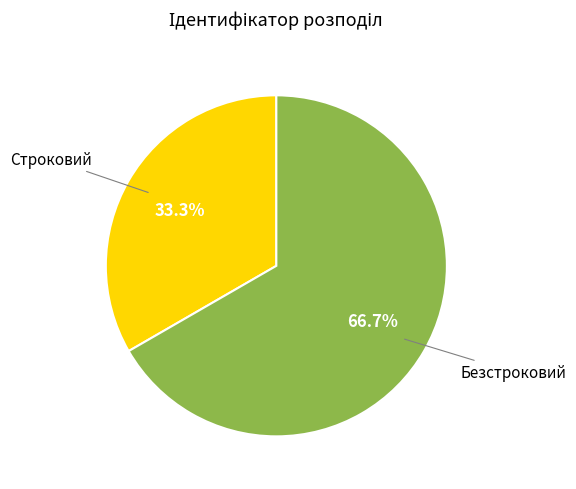

Does any single category account for the majority?

Yes